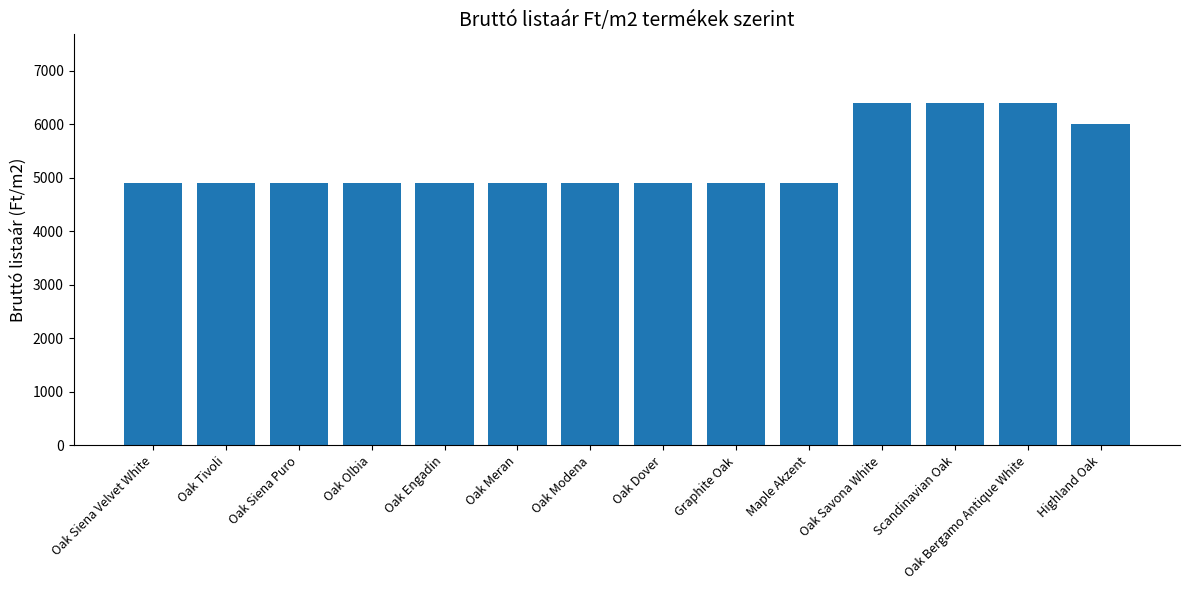

Reading left to right, what are all the values shown in this chart?

Oak Siena Velvet White=4900	Oak Tivoli=4900	Oak Siena Puro=4900	Oak Olbia=4900	Oak Engadin=4900	Oak Meran=4900	Oak Modena=4900	Oak Dover=4900	Graphite Oak=4900	Maple Akzent=4900	Oak Savona White=6400	Scandinavian Oak=6400	Oak Bergamo Antique White=6400	Highland Oak=6000